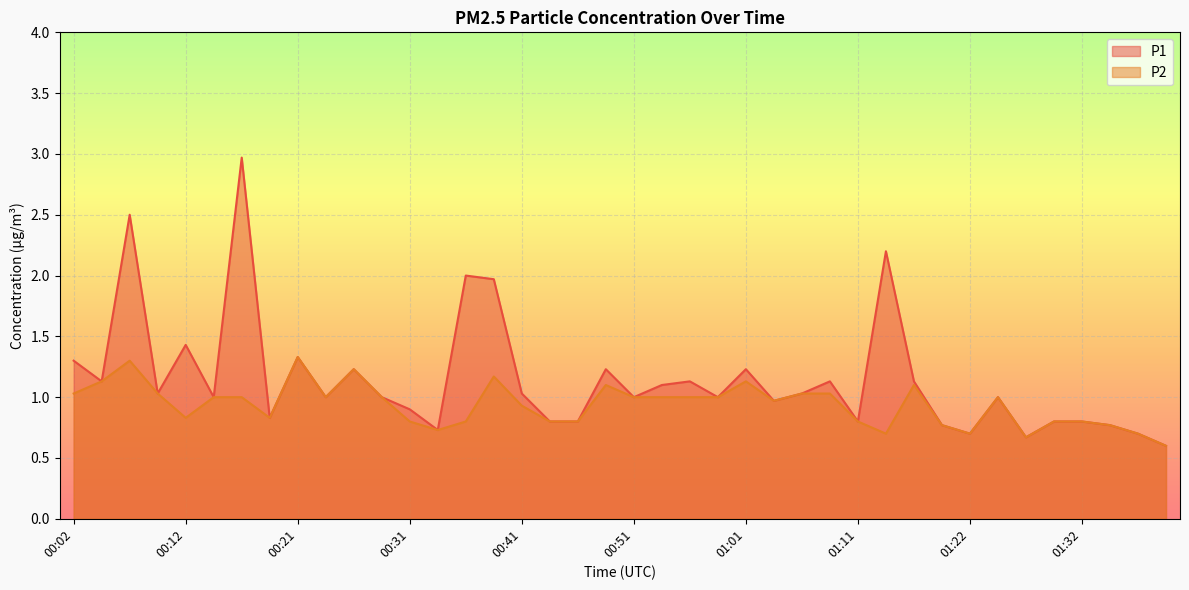

What position from the left is 01:06?

27